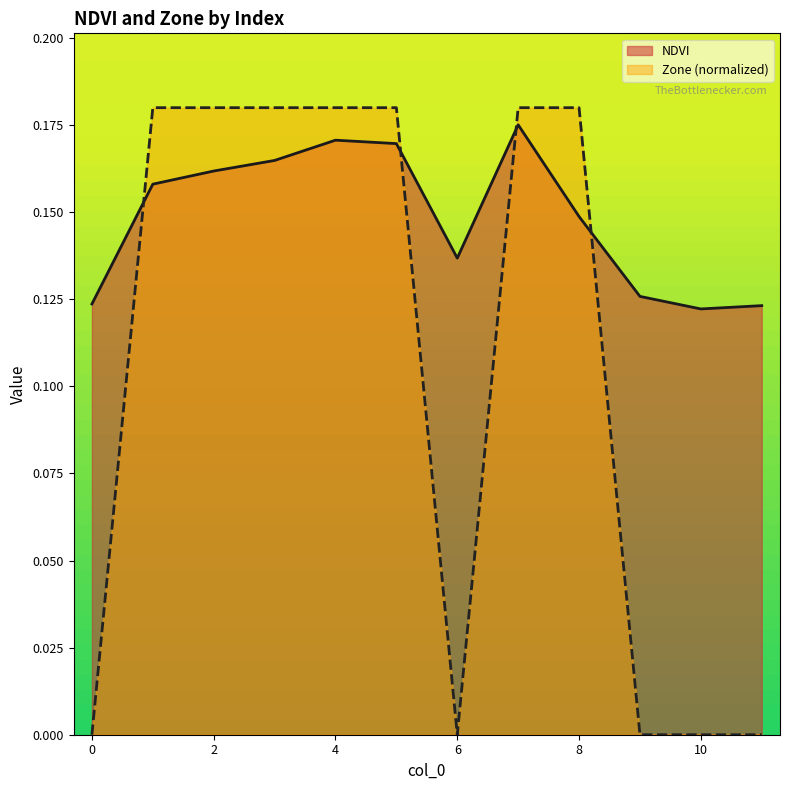

Count the Zone values in the range 0 to 1.

12